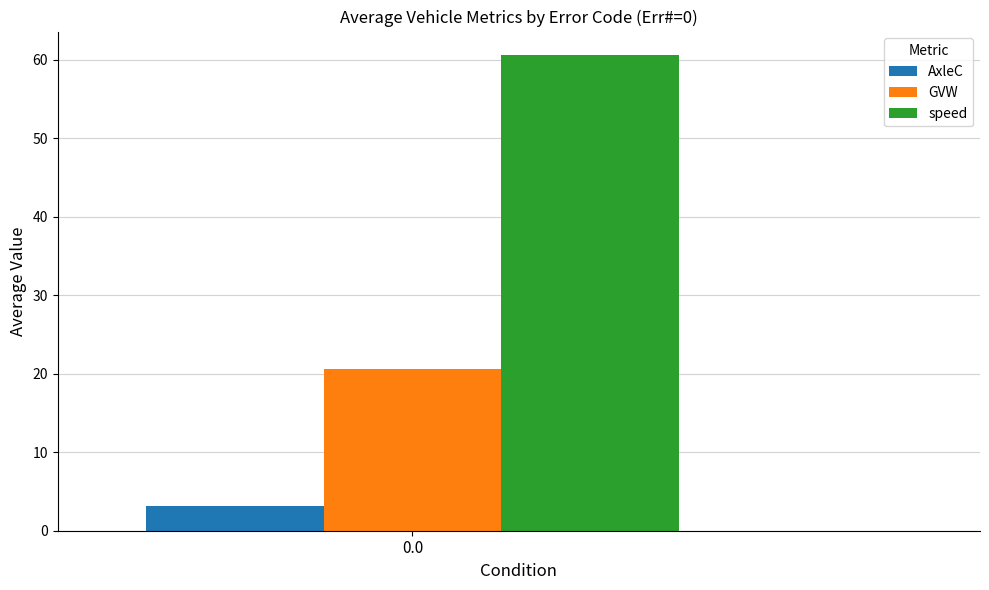

Rank the series by their maximum value, from lowest to highest.

AxleC, GVW, speed